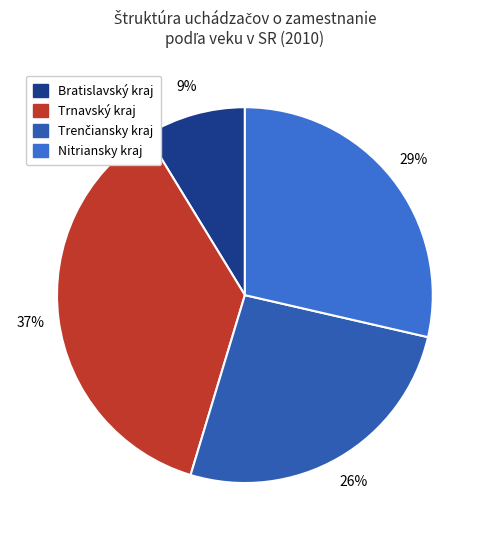

To the nearest percent, what portion does Trnavský kraj represent?

37%